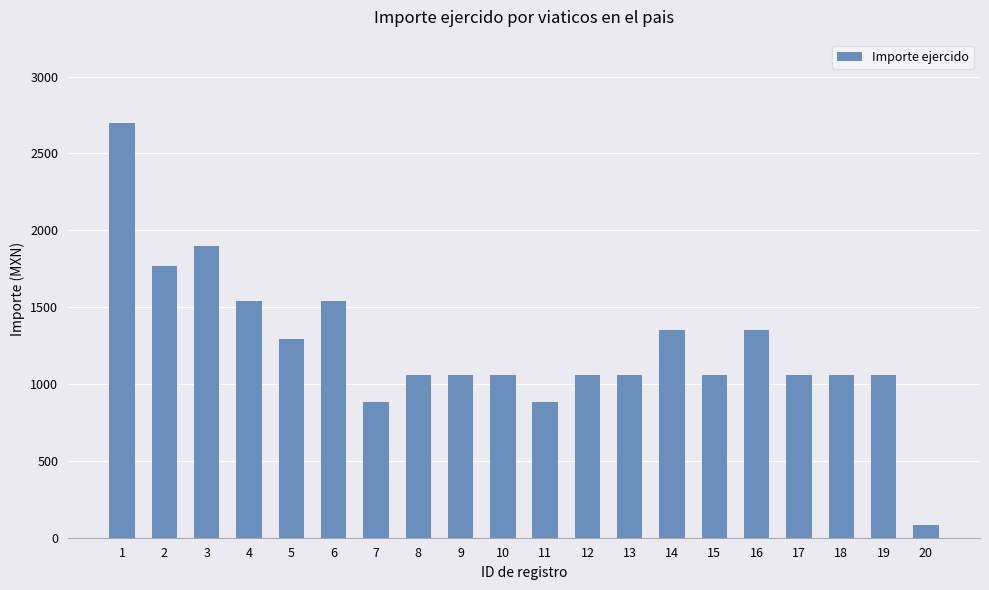

What is the change in value from 18 to 20?

-975